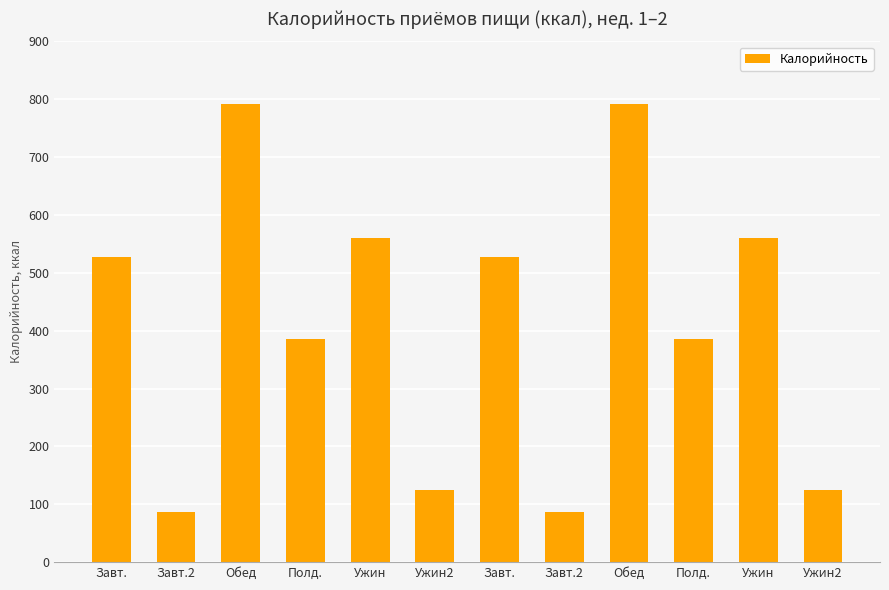

Does the chart contain stacked bars?

No